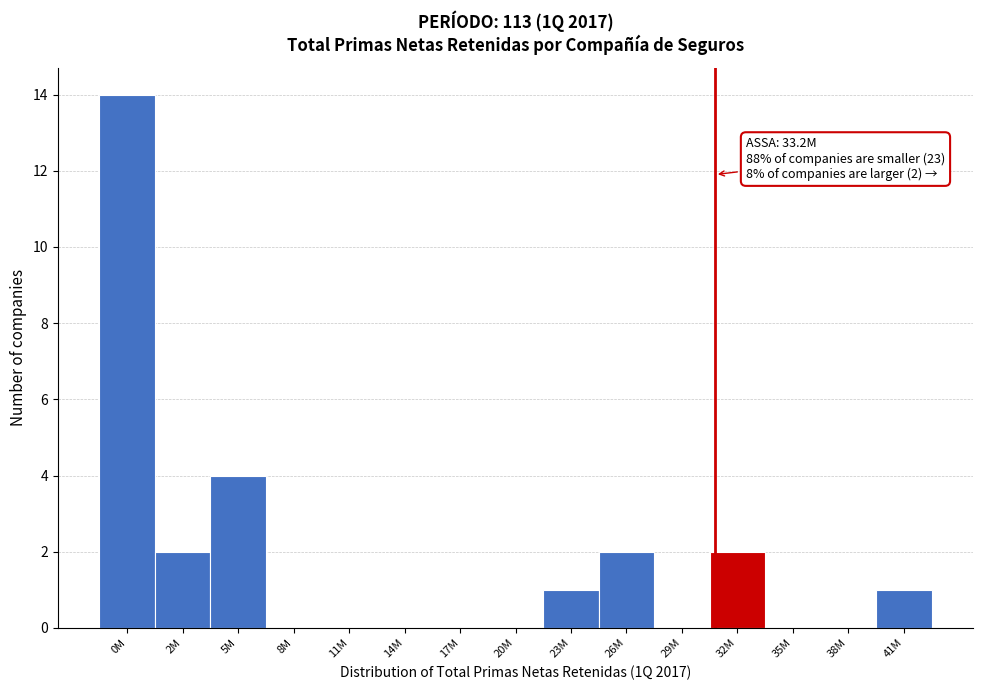

Reading right to left, list all the values displayed in this chart.

41M=1	38M=0	35M=0	32M=2	29M=0	26M=2	23M=1	20M=0	17M=0	14M=0	11M=0	8M=0	5M=4	2M=2	0M=14